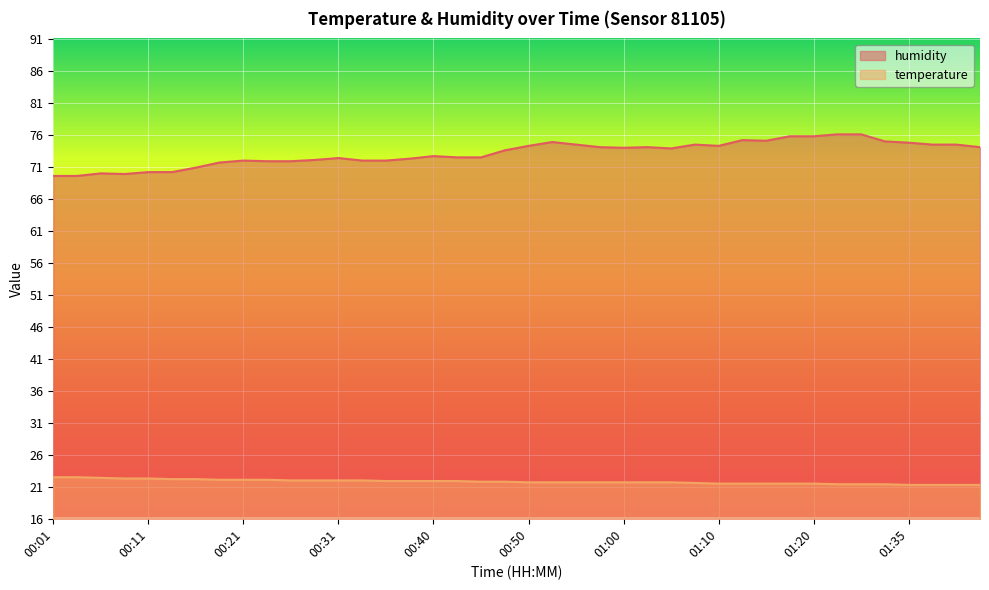

Which has a higher value, 01:05 or 00:45?

00:45